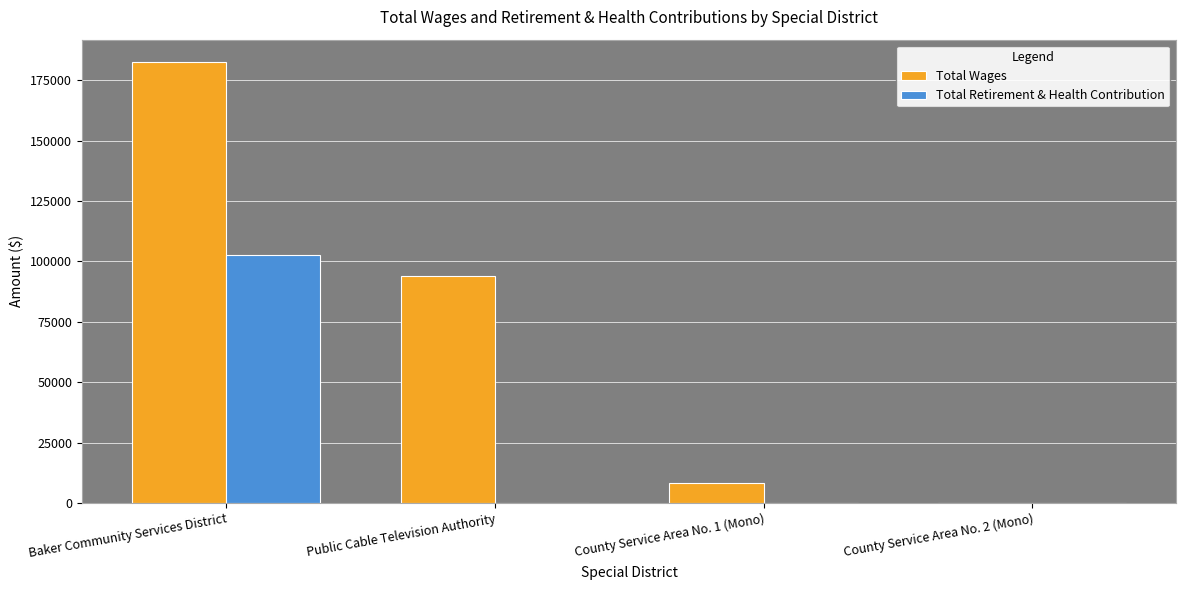

Reading right to left, list all the values displayed in this chart.

Total Wages: 0	8363	94037	182701
Total Retirement & Health Contribution: 0	0	0	102885